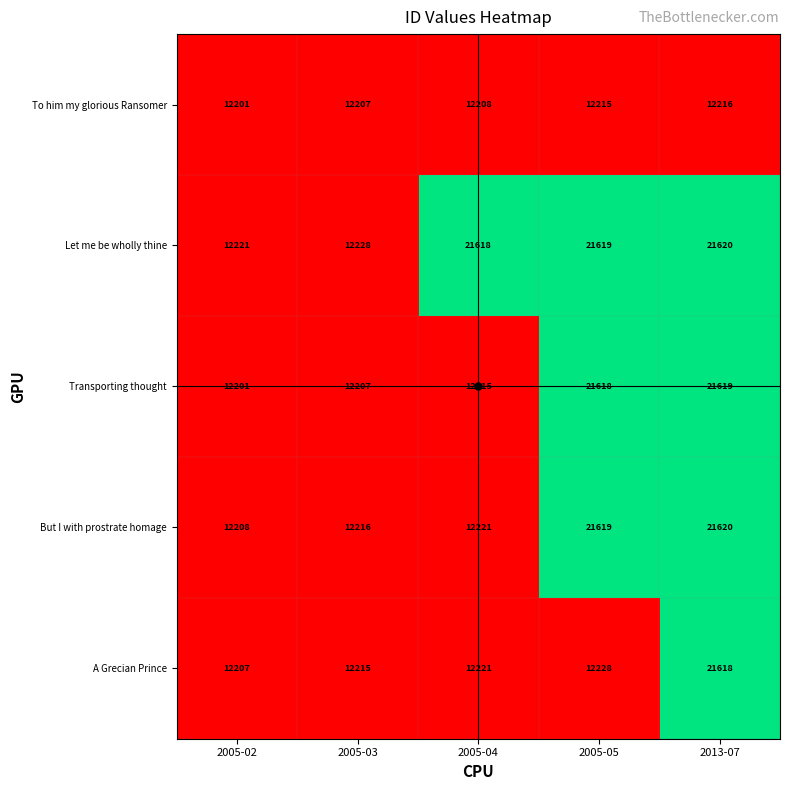

How many distinct data groups are displayed?

5